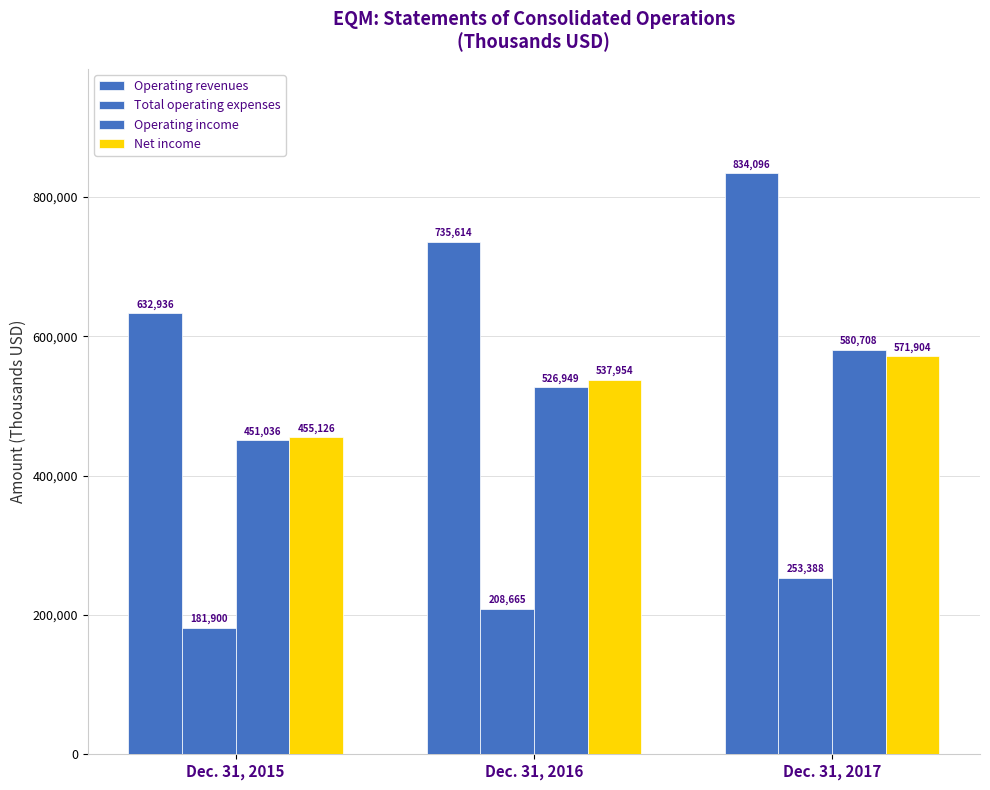

Reading left to right, transcribe all the data shown in this chart.

Operating revenues: 632936	735614	834096
Total operating expenses: 181900	208665	253388
Operating income: 451036	526949	580708
Net income: 455126	537954	571904